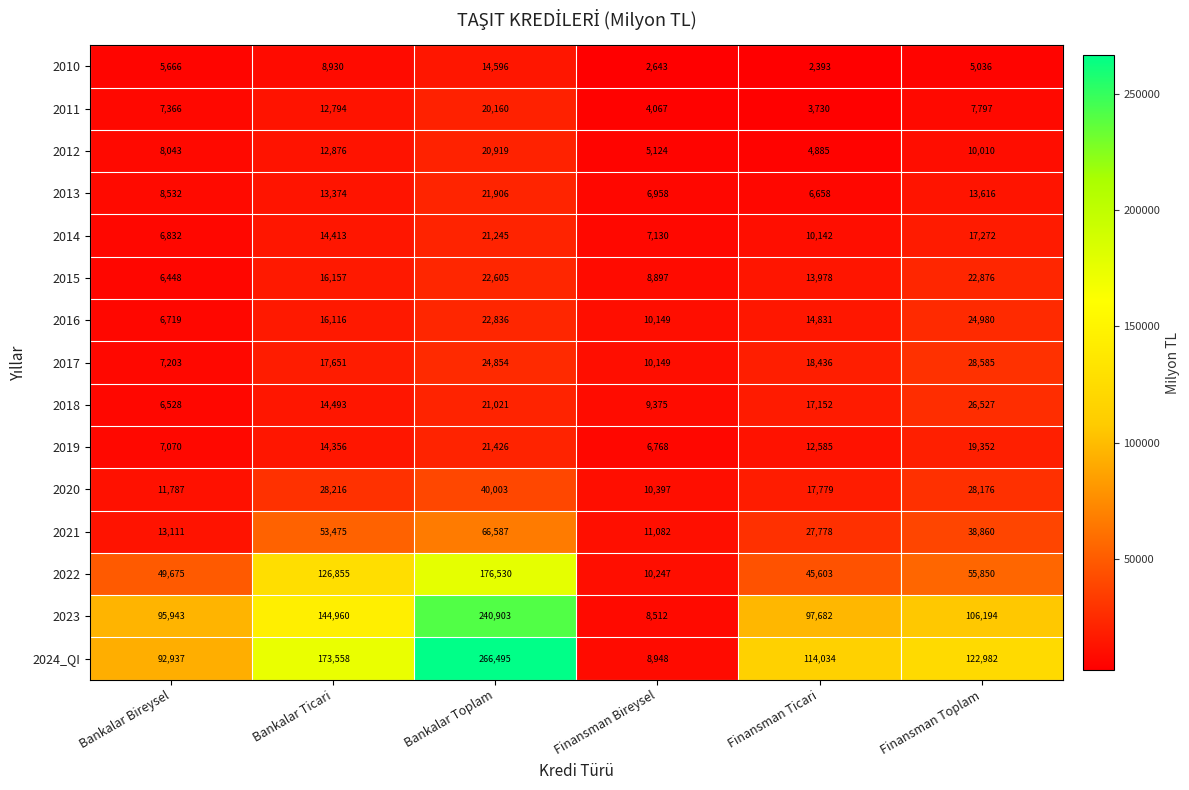

Which series has the largest range (max minus min)?

2024_QI